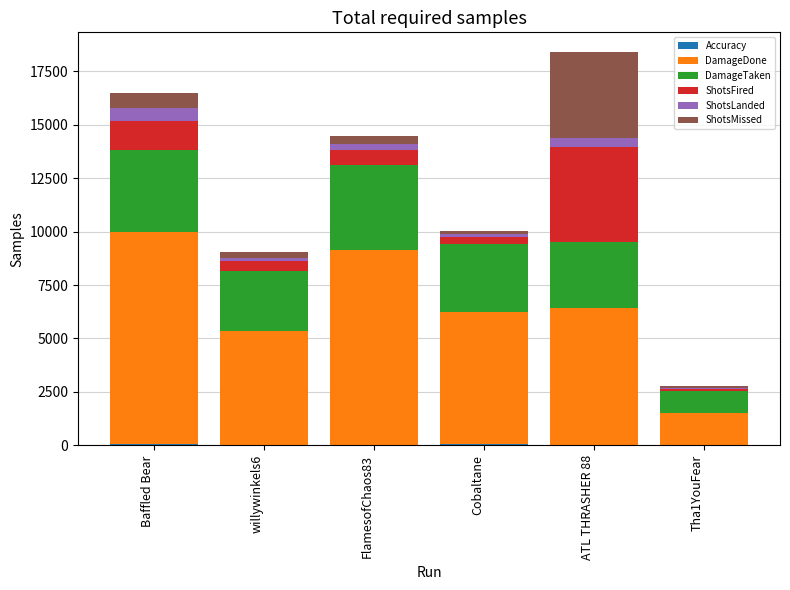

Are the bars grouped side by side (vs. stacked)?

No